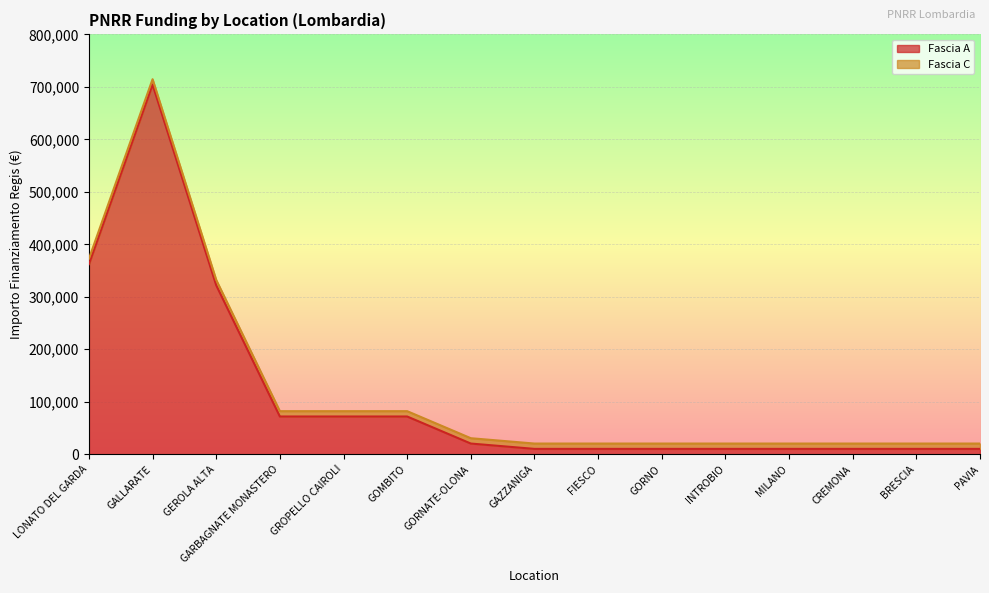

What is the difference between the values at CREMONA and GOMBITO?

61713.4